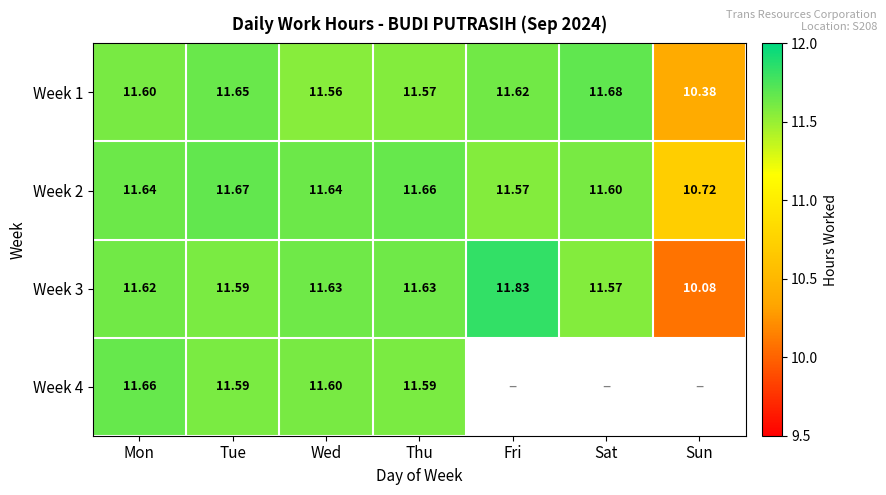

At which label does Week 2 reach its peak?

Tue